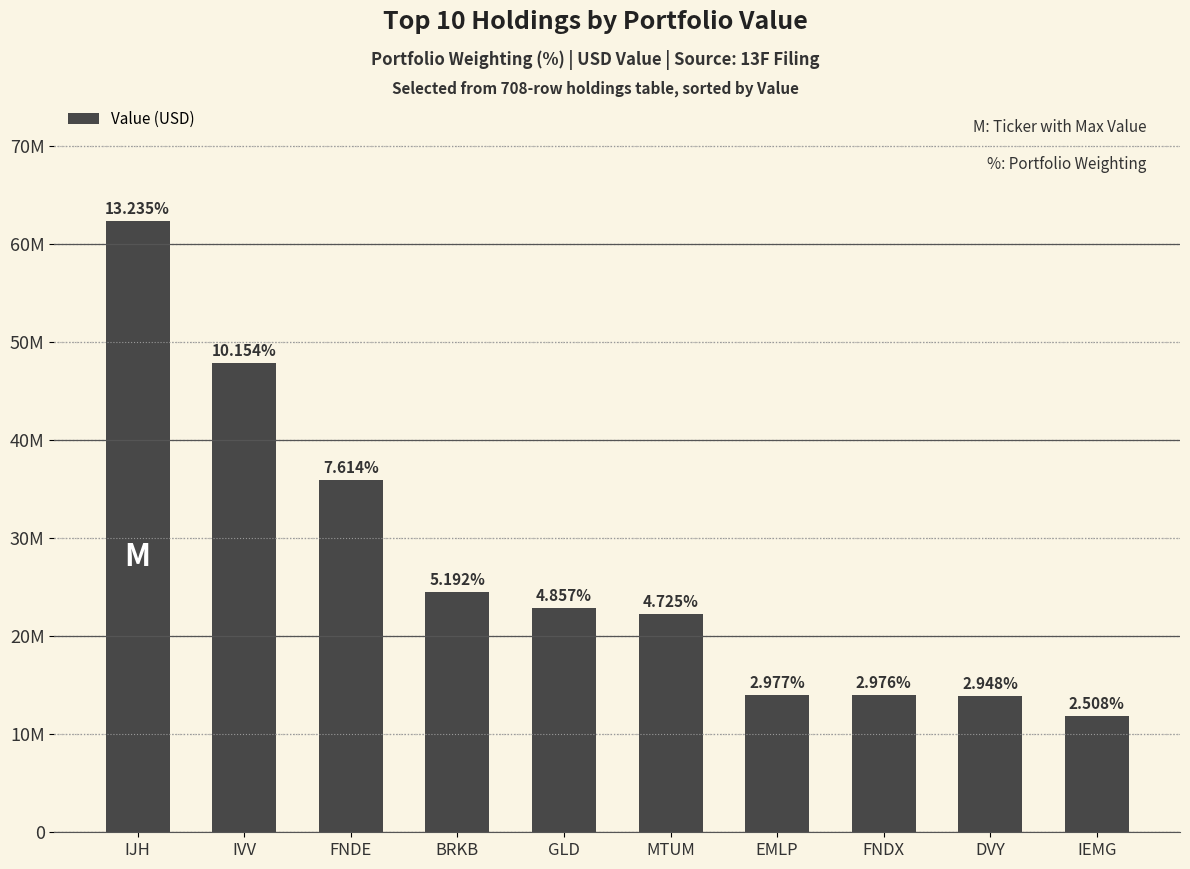

Rank the categories by value from highest to lowest.

IJH, IVV, FNDE, BRKB, GLD, MTUM, EMLP, FNDX, DVY, IEMG